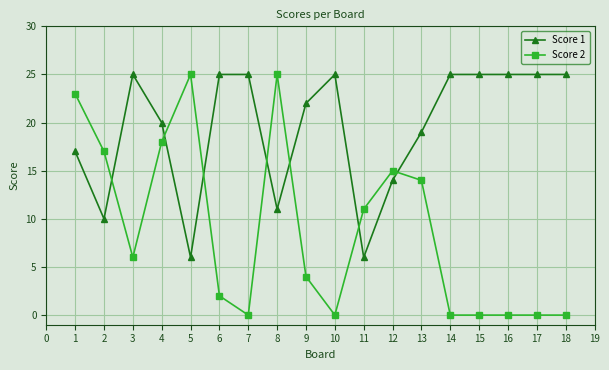

What is the difference between the maximum and minimum values in the Score 1 series?

19